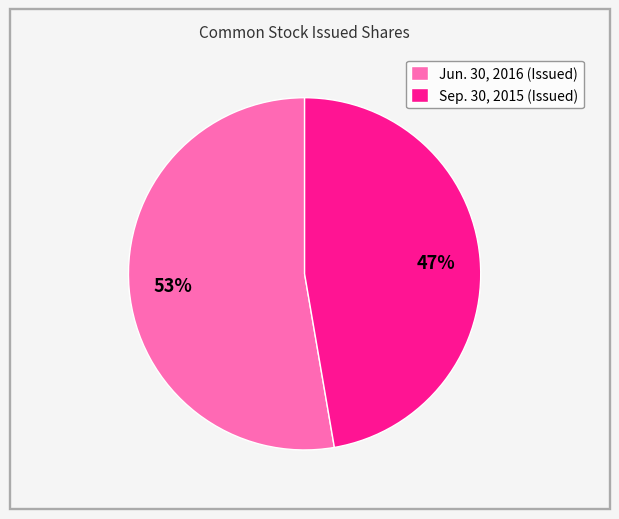

How many segments does this pie chart have?

2